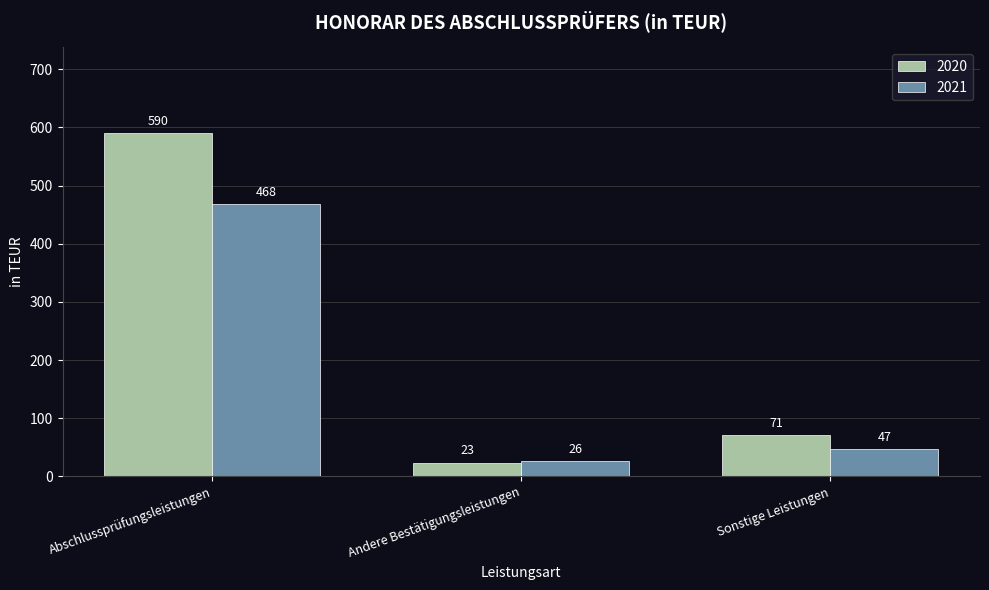

What is the value of the 2020 bar at the 2nd from the left?

23